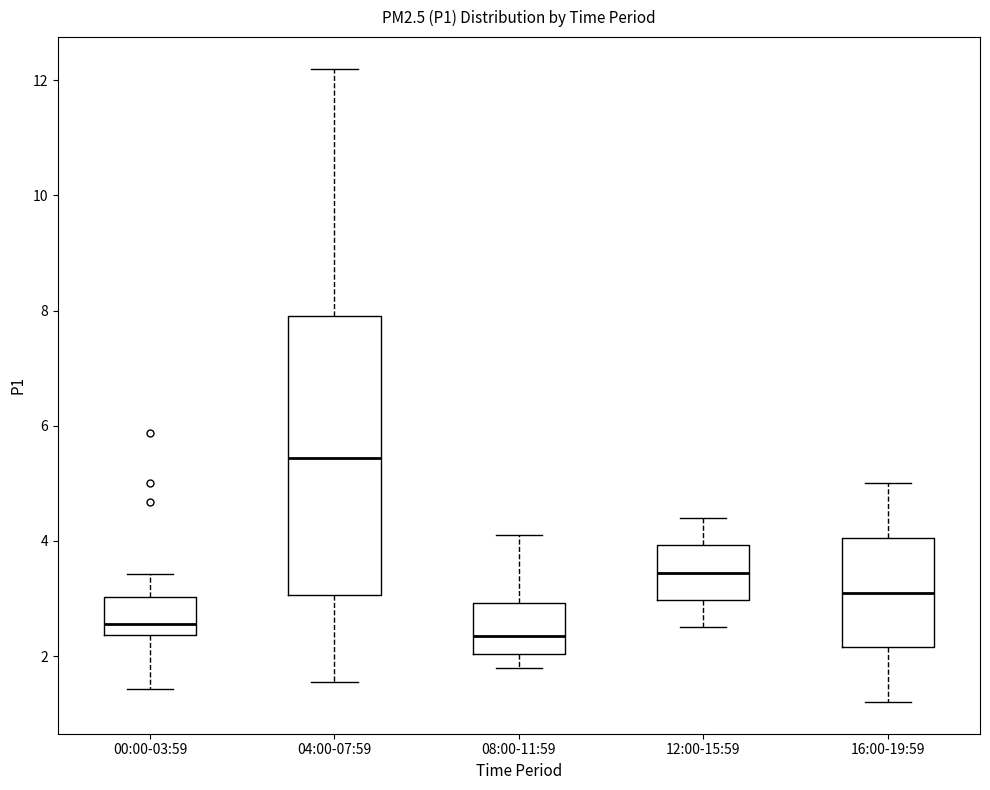

Comparing the boxes themselves (not the whiskers), which one is the tallest?

04:00-07:59